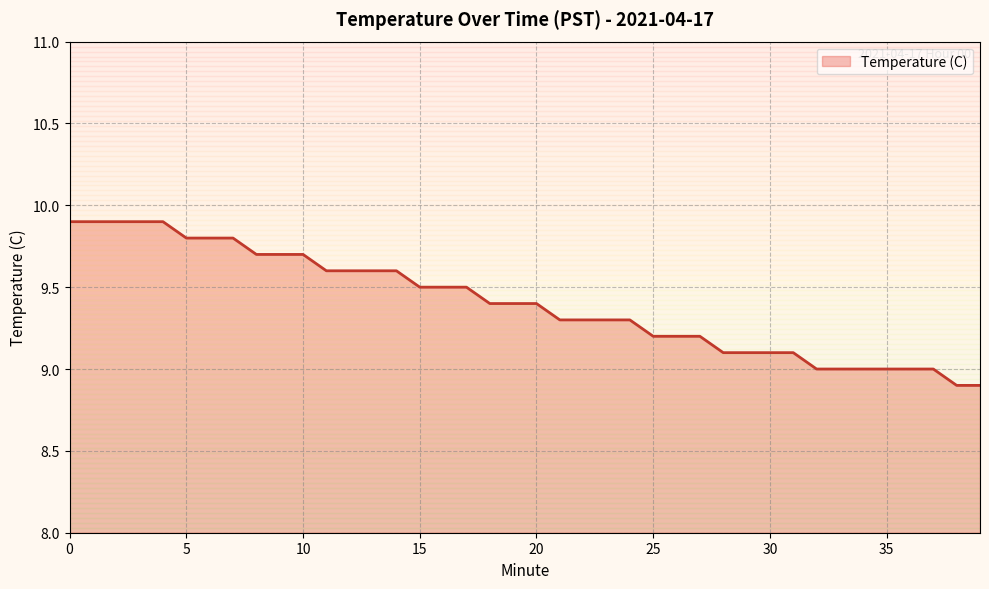

What is the difference between the maximum and minimum values?

1.0